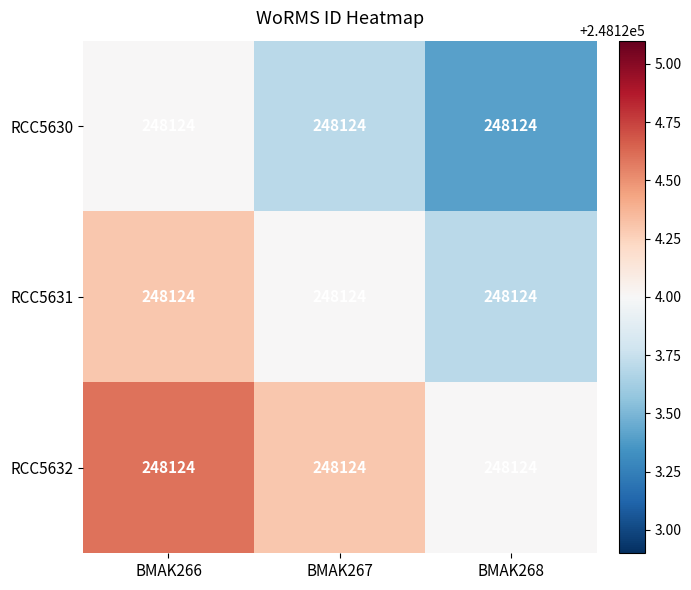

Which series has the widest spread of values?

RCC5630